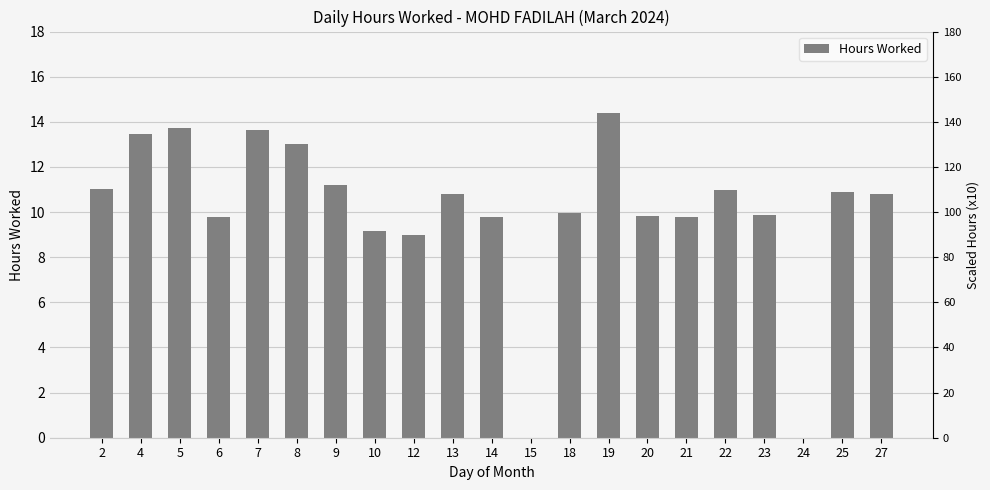

Reading left to right, what are all the values shown in this chart?

2=11.0	4=13.4	5=13.7	6=9.8	7=13.6	8=13.0	9=11.2	10=9.2	12=9.0	13=10.8	14=9.8	15=0.0	18=10.0	19=14.4	20=9.8	21=9.8	22=11.0	23=9.9	24=0.0	25=10.9	27=10.8